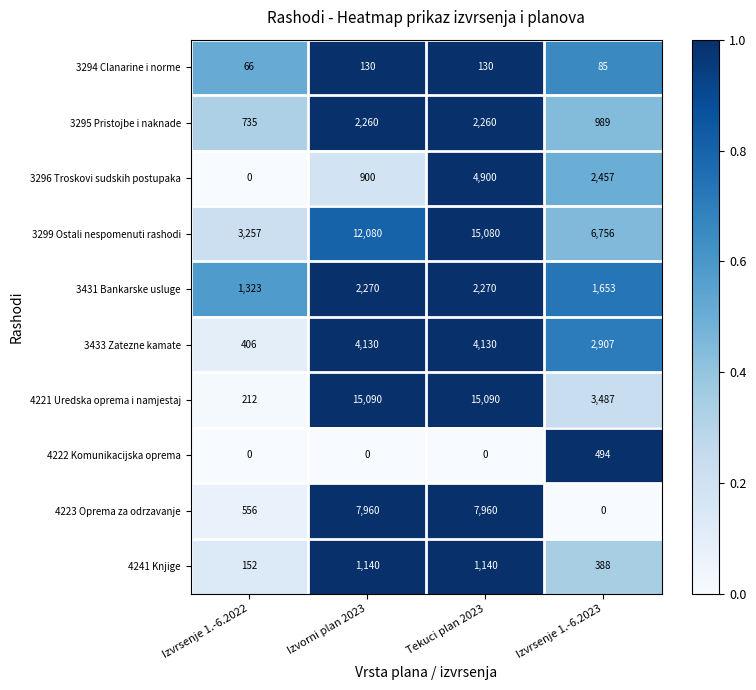

Between Tekuci plan 2023 and Izvrsenje 1.-6.2023, which series saw the biggest shift?

4221 Uredska oprema i namjestaj